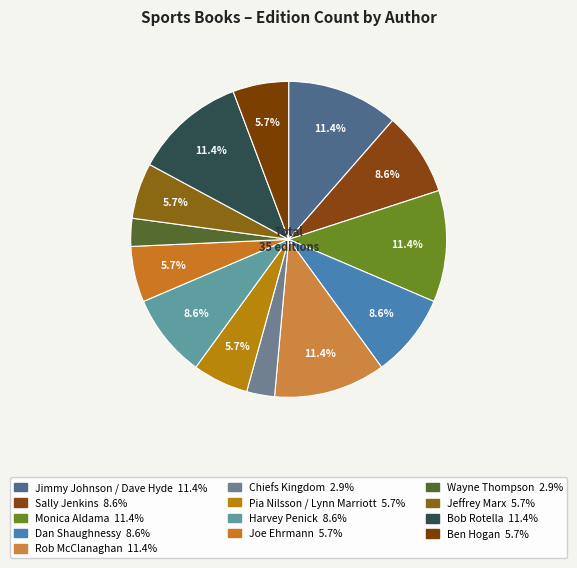

How many segments does this pie chart have?

13